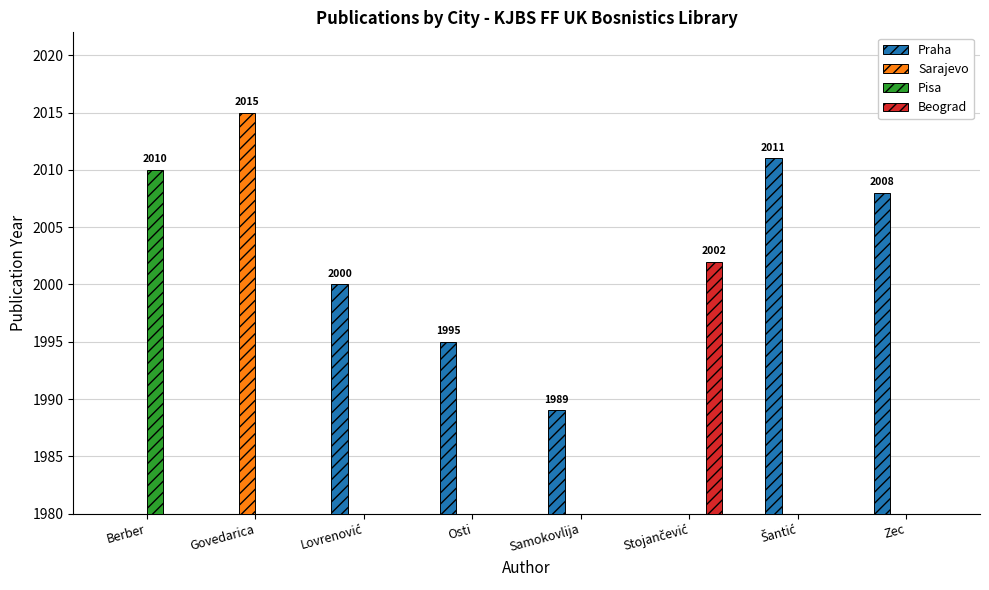

Reading left to right, transcribe all the data shown in this chart.

Praha: Berber=0	Govedarica=0	Lovrenović=2000	Osti=1995	Samokovlija=1989	Stojančević=0	Šantić=2011	Zec=2008
Sarajevo: Berber=0	Govedarica=2015	Lovrenović=0	Osti=0	Samokovlija=0	Stojančević=0	Šantić=0	Zec=0
Pisa: Berber=2010	Govedarica=0	Lovrenović=0	Osti=0	Samokovlija=0	Stojančević=0	Šantić=0	Zec=0
Beograd: Berber=0	Govedarica=0	Lovrenović=0	Osti=0	Samokovlija=0	Stojančević=2002	Šantić=0	Zec=0